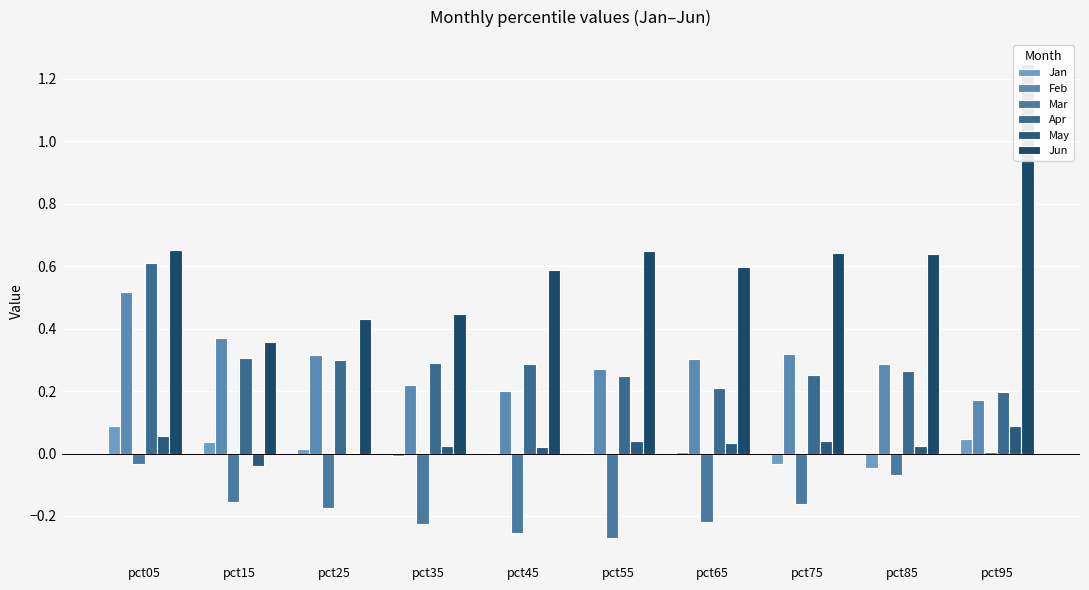

What is the minimum value shown in the chart?

-0.3